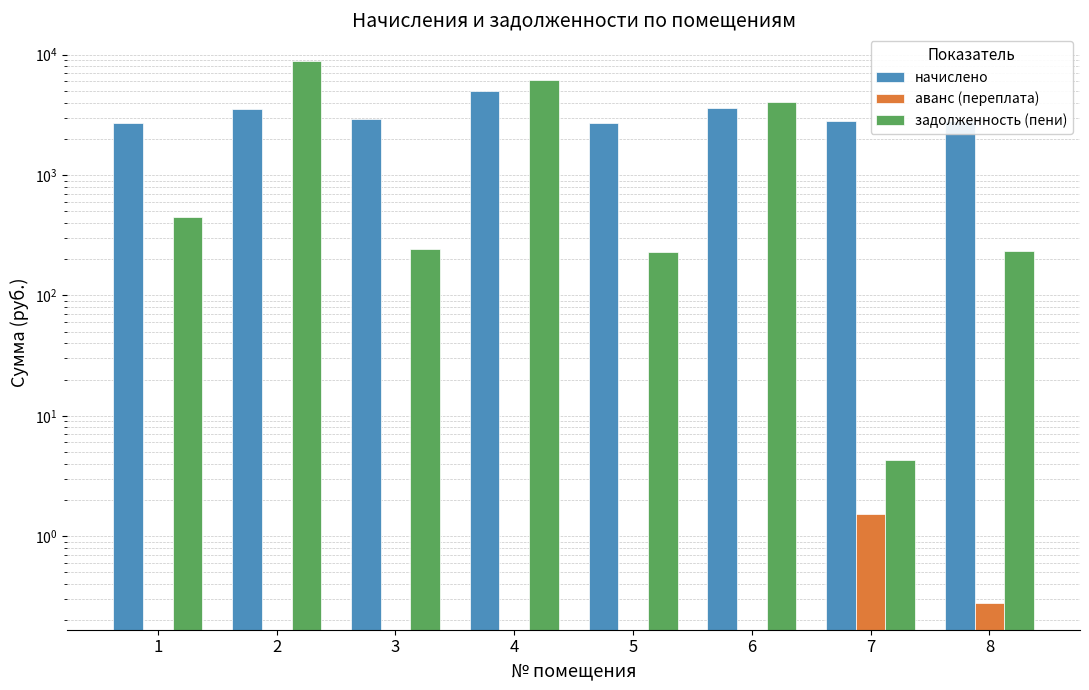

How many groups of bars are there?

8